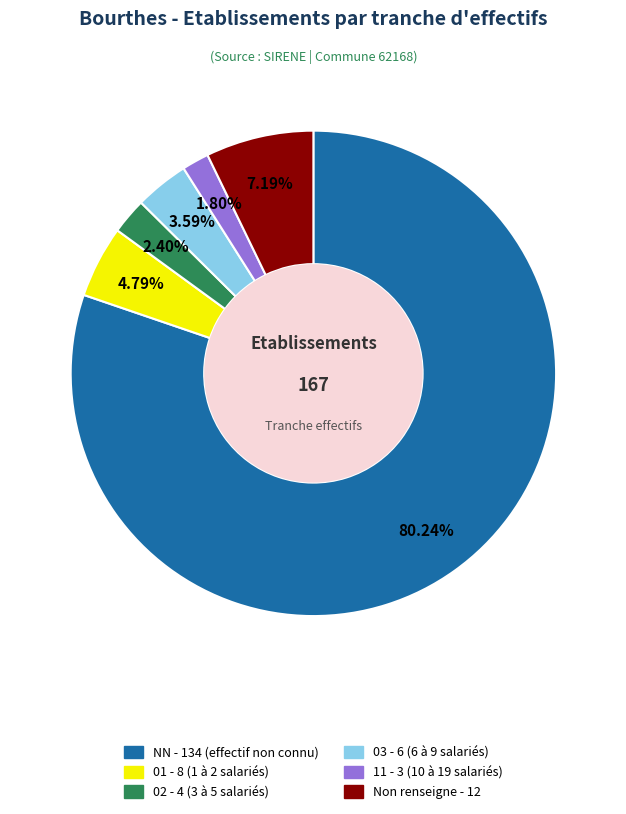

Does any single category account for the majority?

Yes